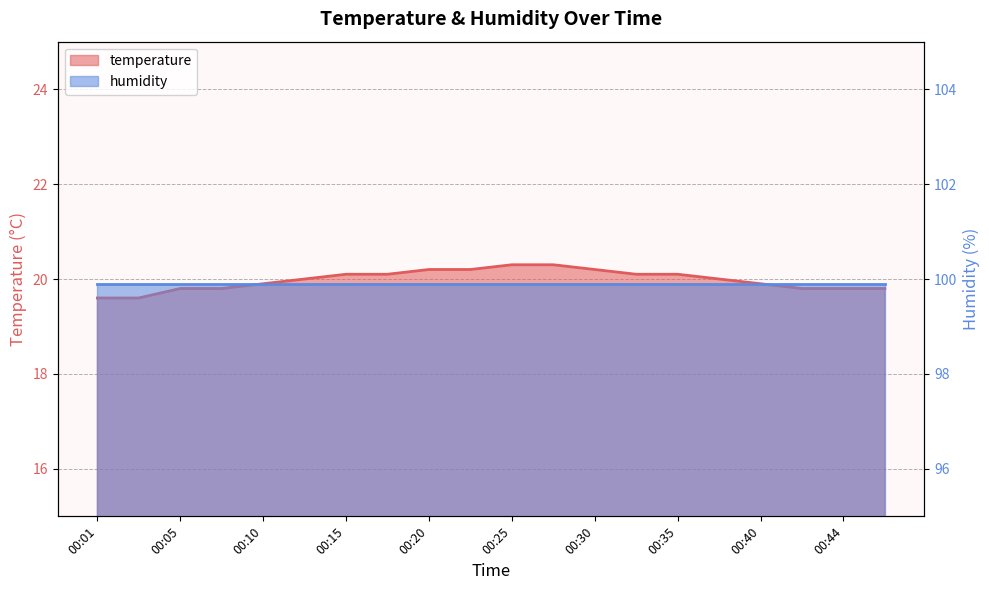

List the labels in order of value, largest first.

00:25, 00:27, 00:20, 00:23, 00:30, 00:15, 00:18, 00:32, 00:35, 00:13, 00:37, 00:10, 00:40, 00:05, 00:08, 00:42, 00:44, 00:47, 00:01, 00:03